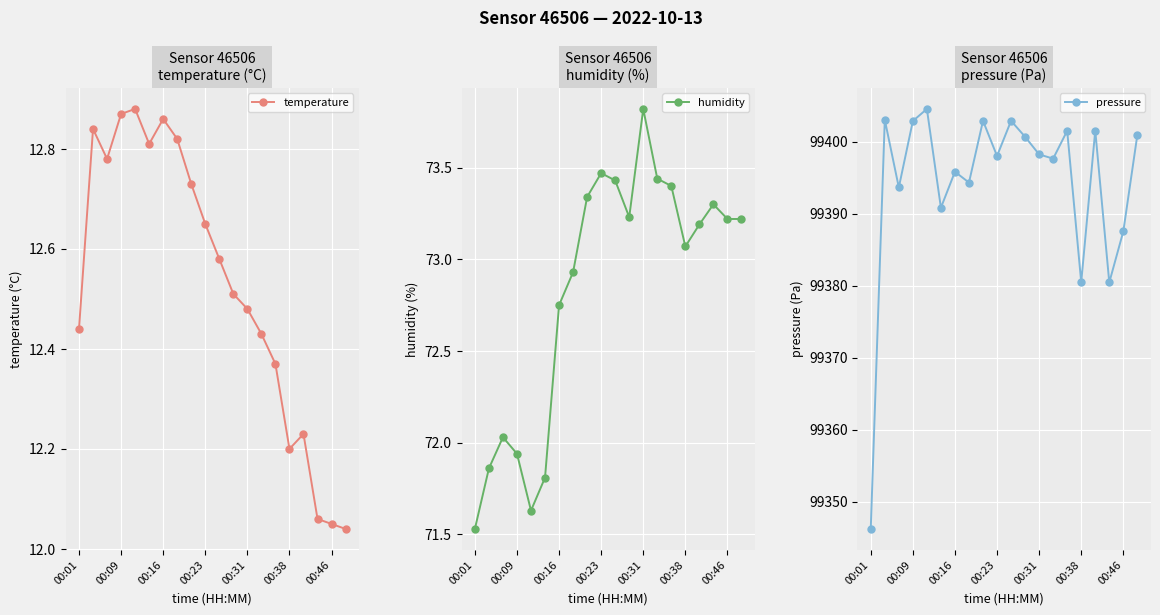

At which label does pressure reach its minimum?

00:01